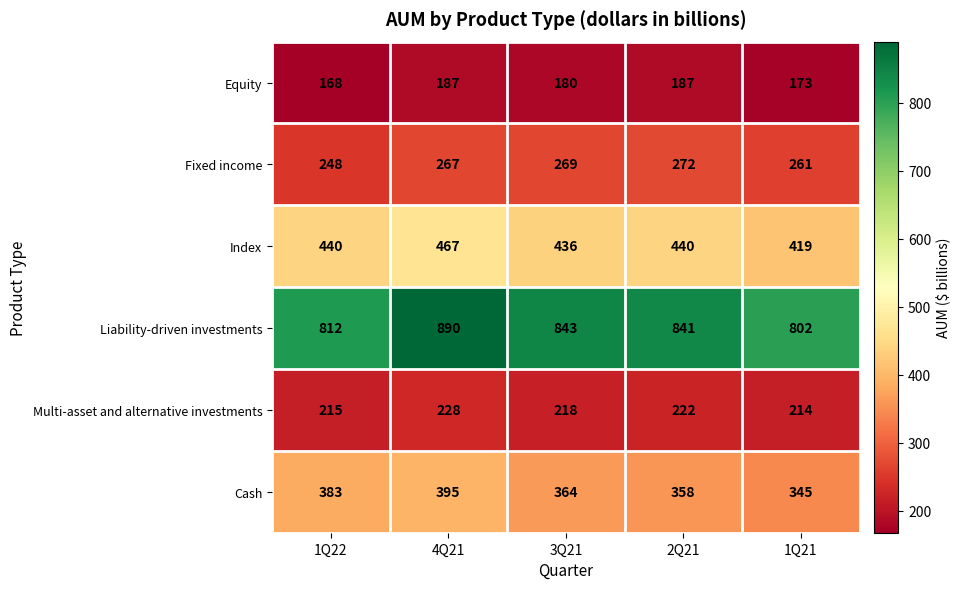

Which series has the largest range (max minus min)?

Liability-driven investments